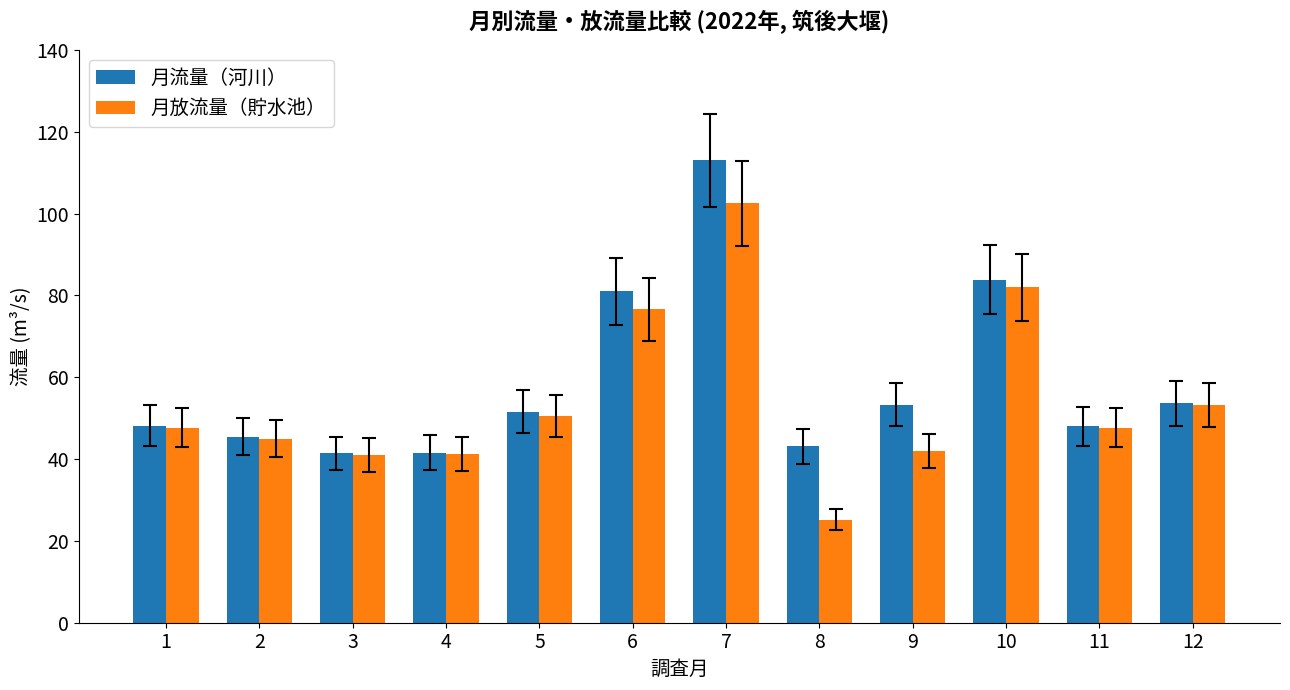

Read the 月放流量（貯水池） value at 10.

82.0